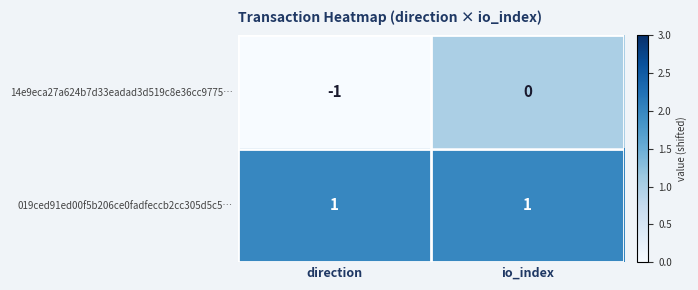

Which category has the lowest value across all series?

direction